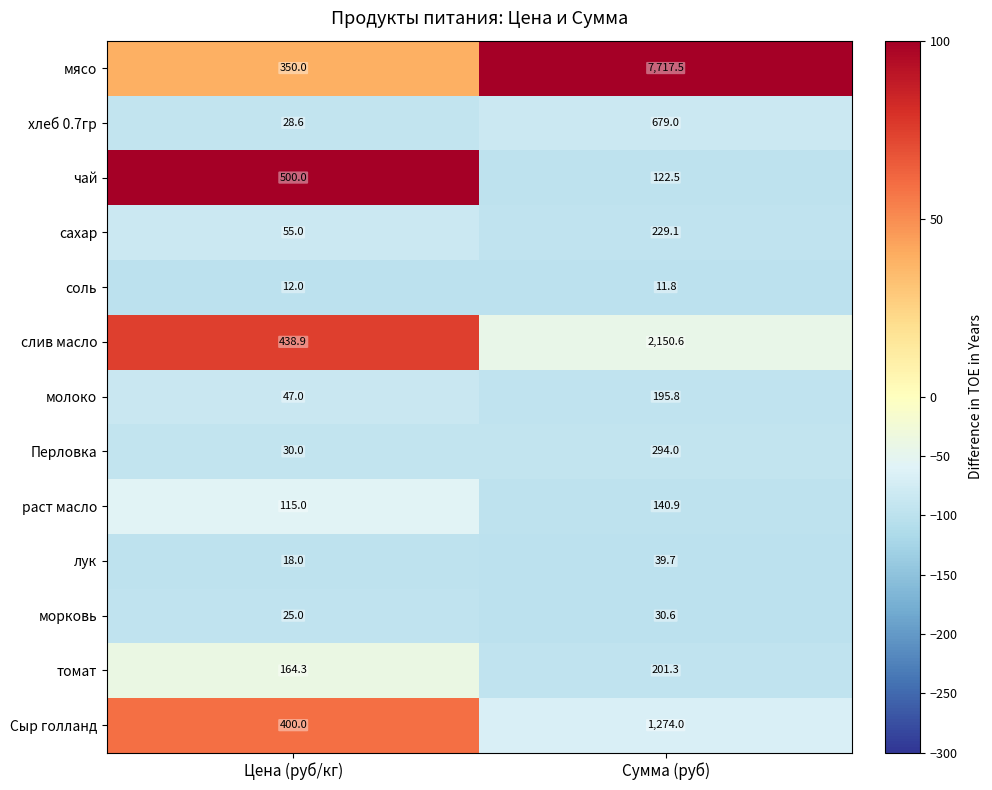

Reading left to right, what are all the values shown in this chart?

мясо: 350.0	7717.5
хлеб 0.7гр: 28.6	679.0
чай: 500.0	122.5
сахар: 55.0	229.1
соль: 12.0	11.8
слив масло: 438.9	2150.6
молоко: 47.0	195.8
Перловка: 30.0	294.0
раст масло: 115.0	140.9
лук: 18.0	39.7
морковь: 25.0	30.6
томат: 164.3	201.3
Сыр голланд: 400.0	1274.0